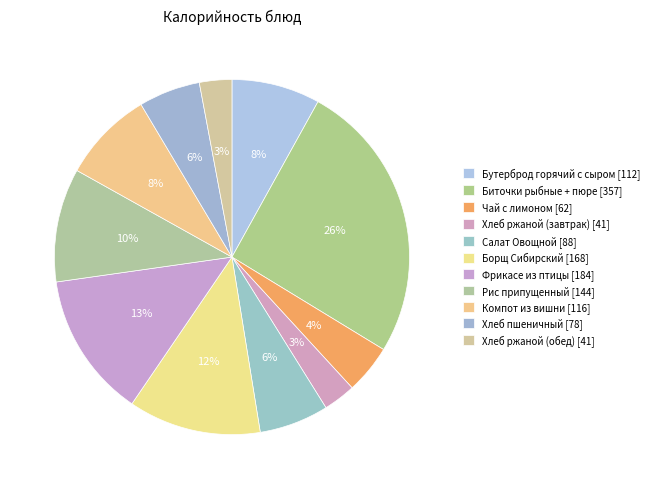

How many segments does this pie chart have?

11